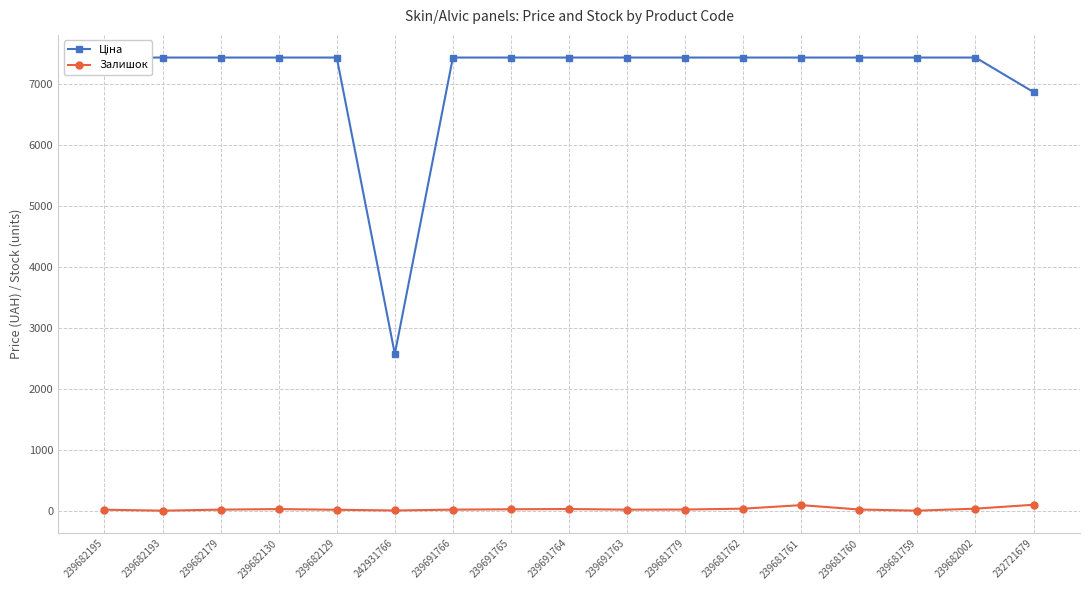

What is the label of the 17th point from the right?

239682195